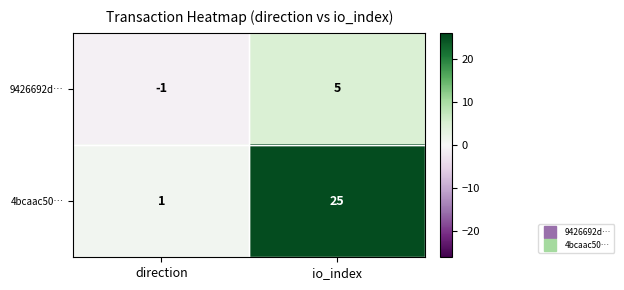

How many values in the 9426692d… series are below 5?

1